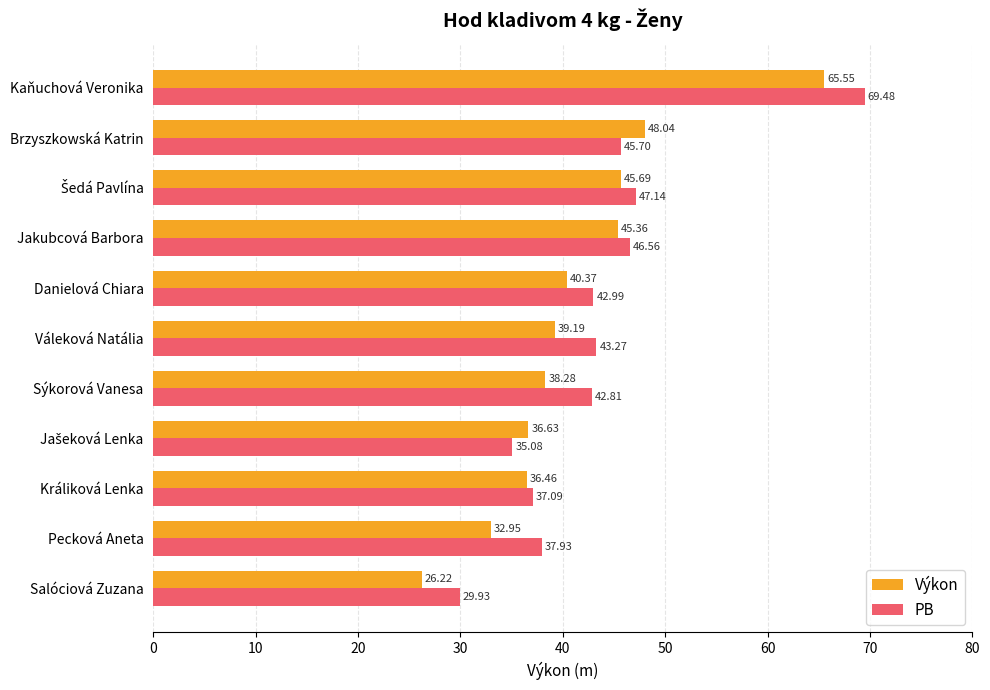

Which series has the largest range (max minus min)?

PB